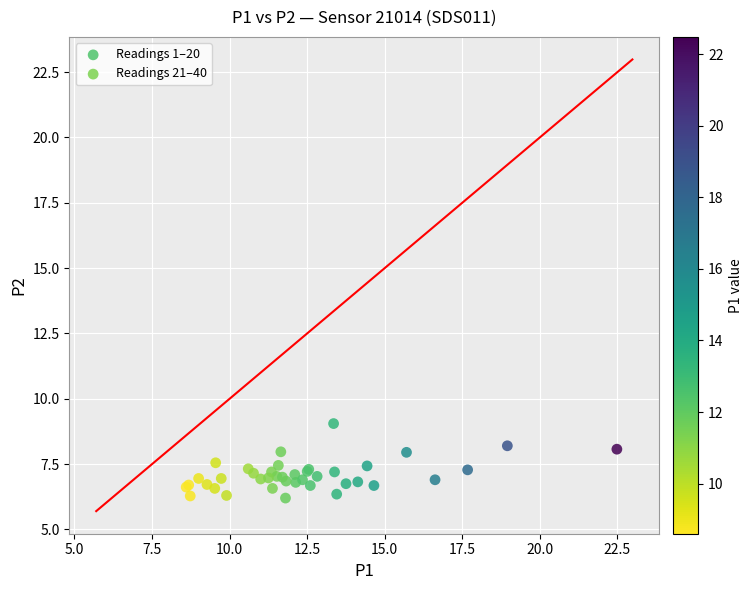

Which series reaches the maximum Y coordinate?

Readings 21–40